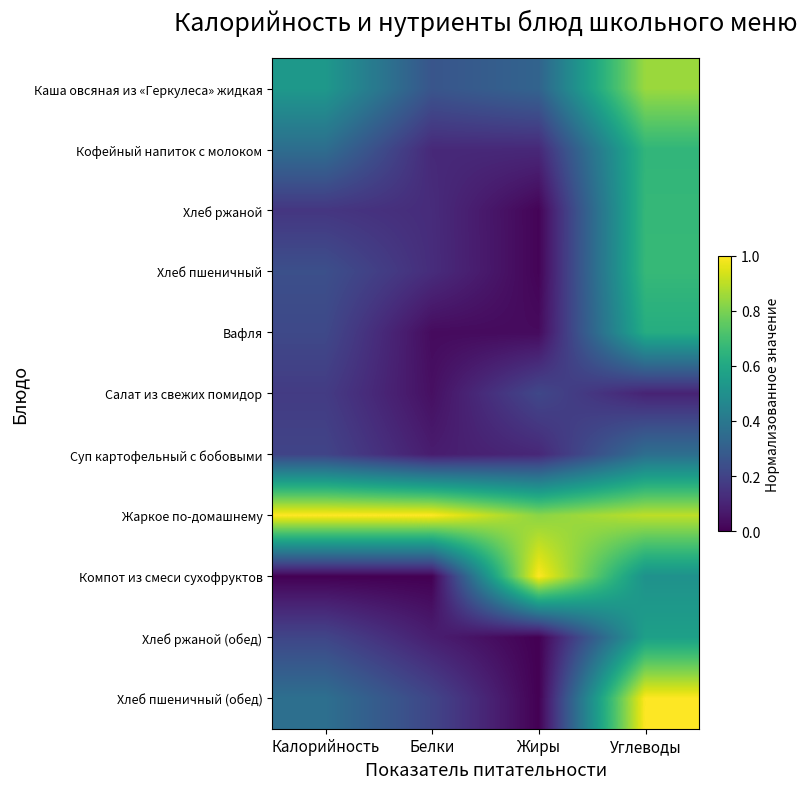

Which has a higher value, Углеводы or Белки?

Углеводы